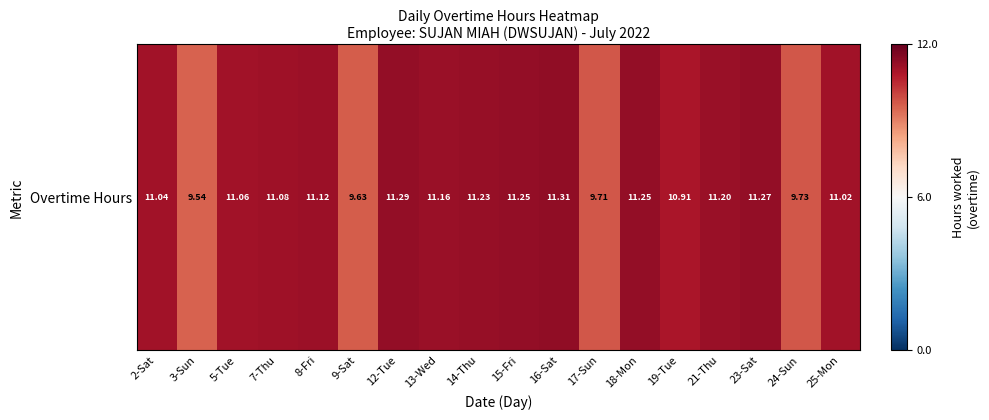

Which label corresponds to the largest value in the chart?

16-Sat